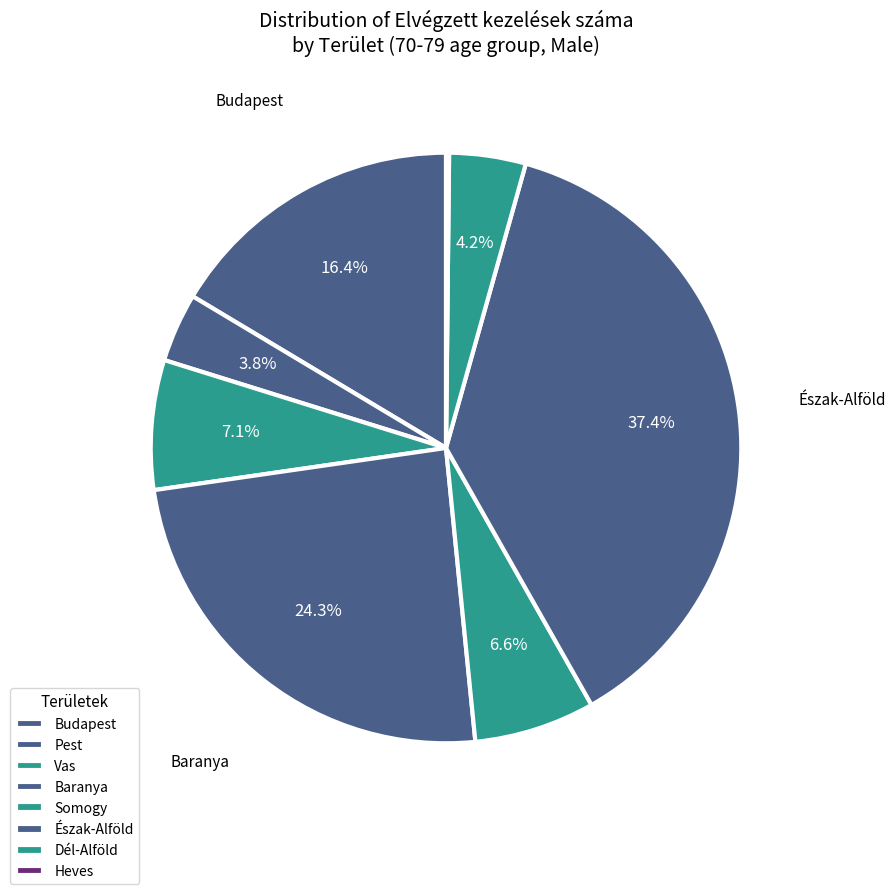

How many segments does this pie chart have?

8